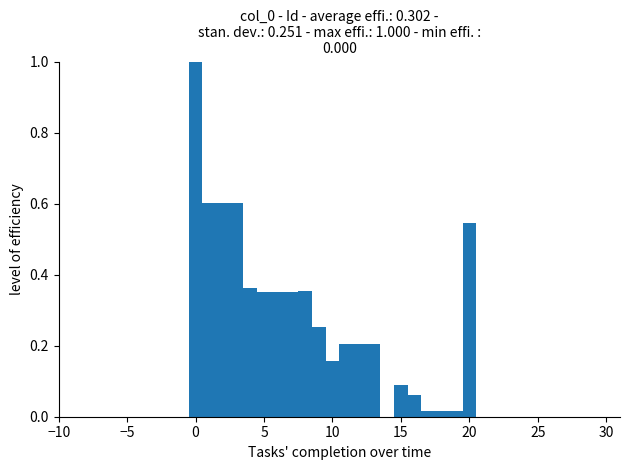

Read against the x-axis, roughly where is the centre of the tallest bar?

0.0